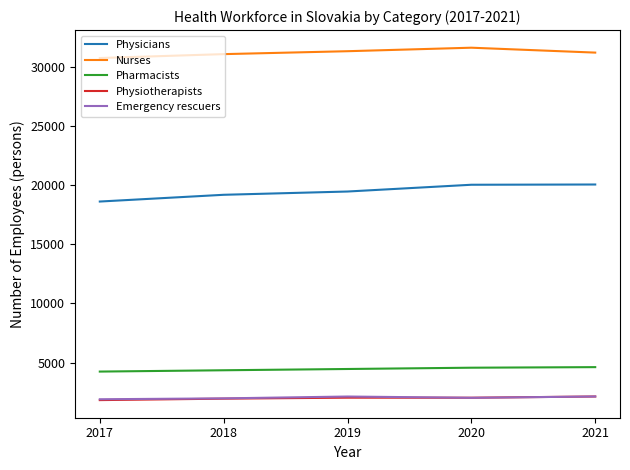

What are all the series names shown in the legend?

Physicians, Nurses, Pharmacists, Physiotherapists, Emergency rescuers